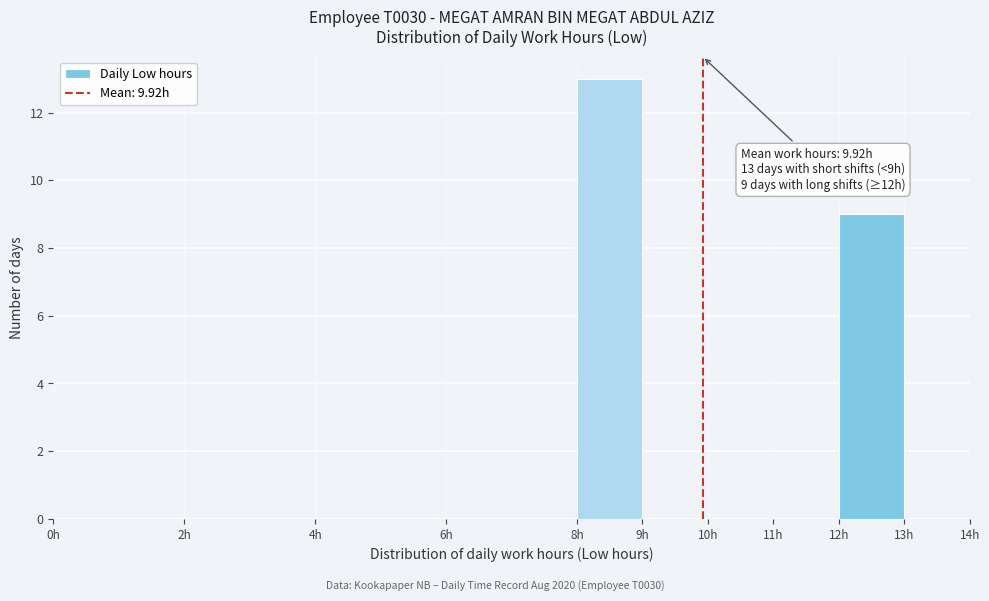

Which range on the x-axis has the tallest bar?

8 to 9